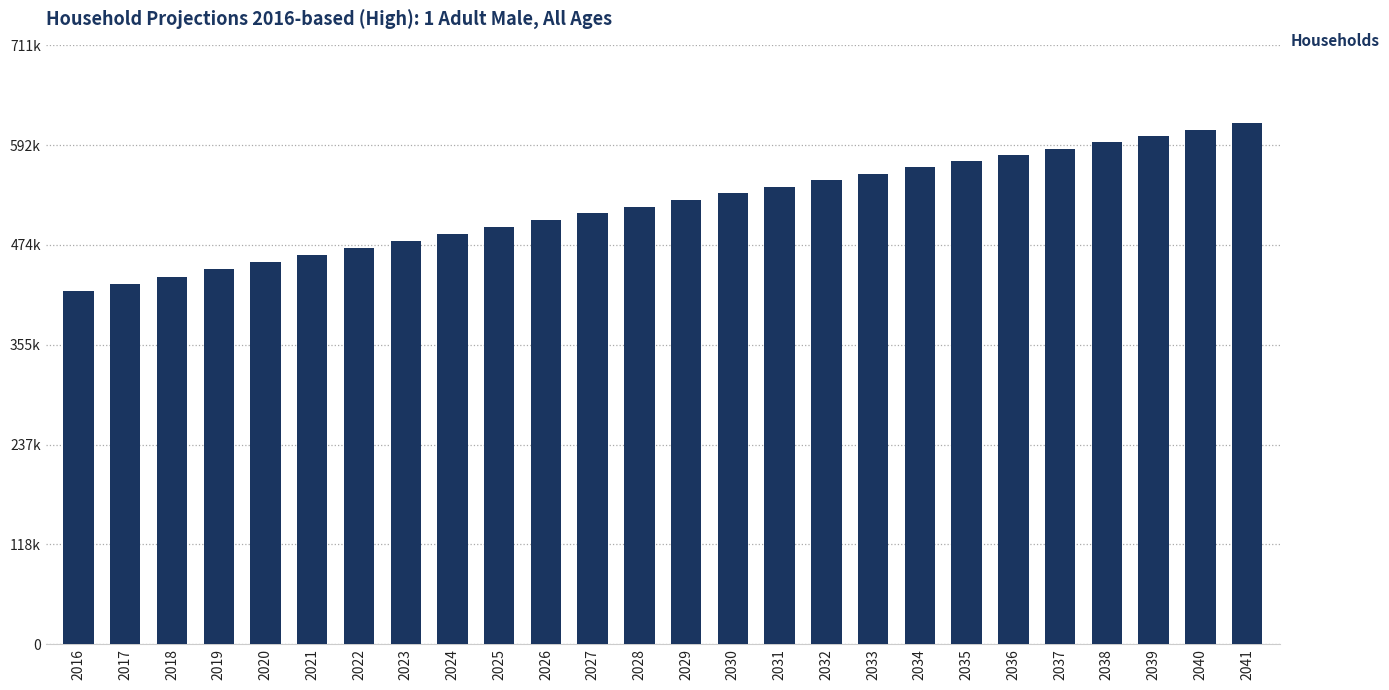

Are the bars horizontal?

No